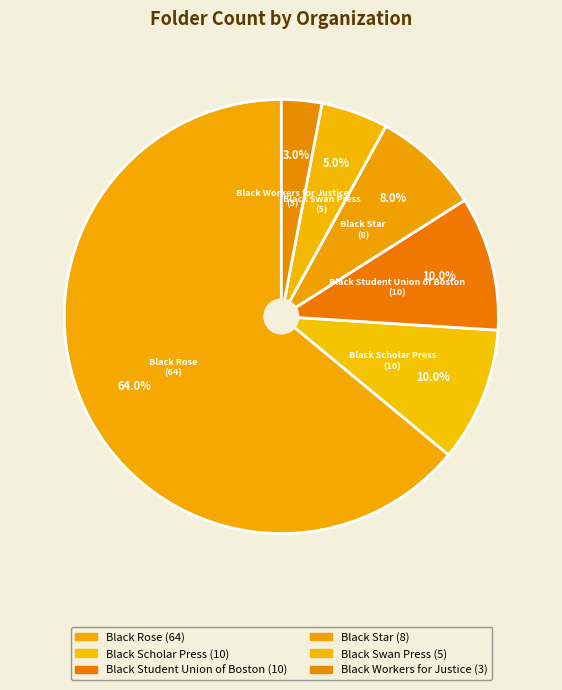

How many segments does this pie chart have?

6